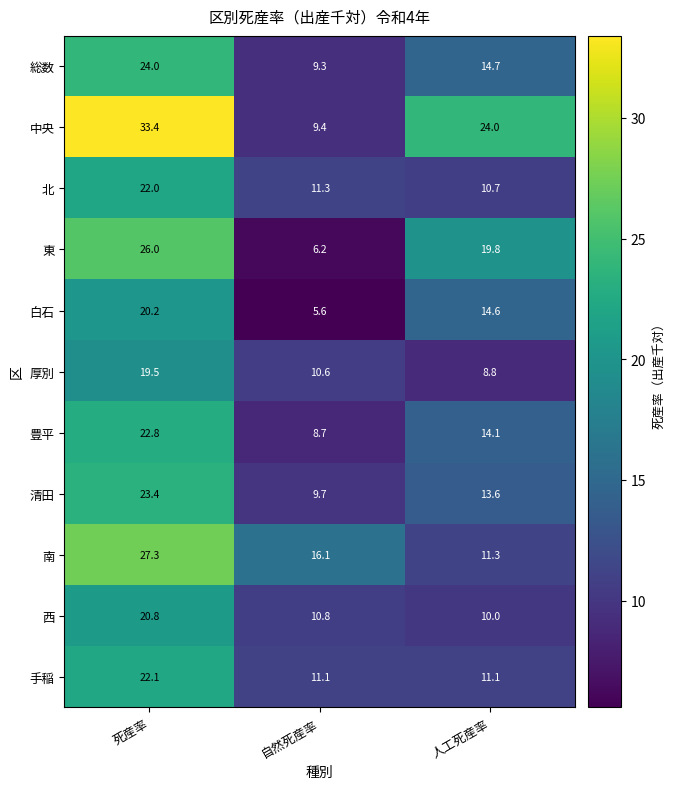

True or false: 清田 has a value of 13.2 at 死産率.

False